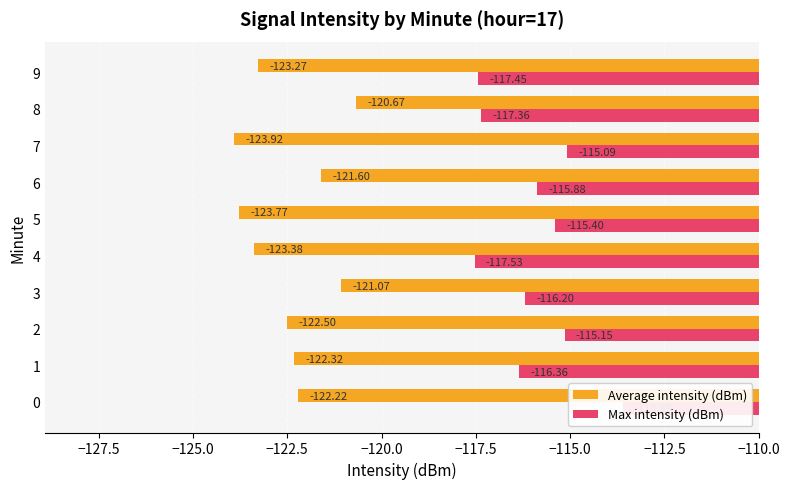

How many values in the Max intensity (dBm) series are below -115?

9